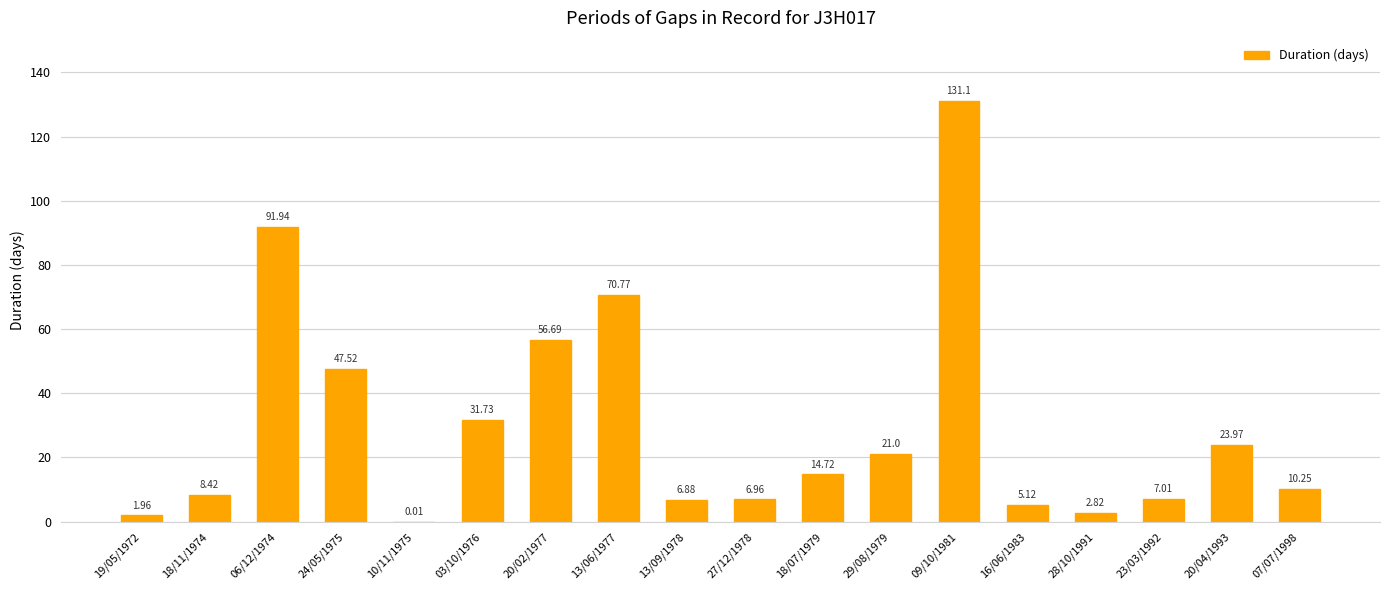

What is the change in value from 19/05/1972 to 03/10/1976?

+29.8